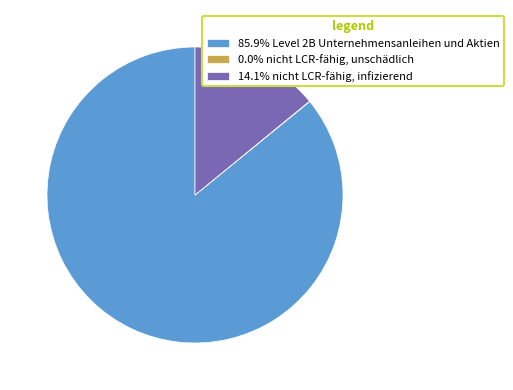

Is 85.9% Level 2B Unternehmensanleihen und Aktien the majority of the pie?

Yes